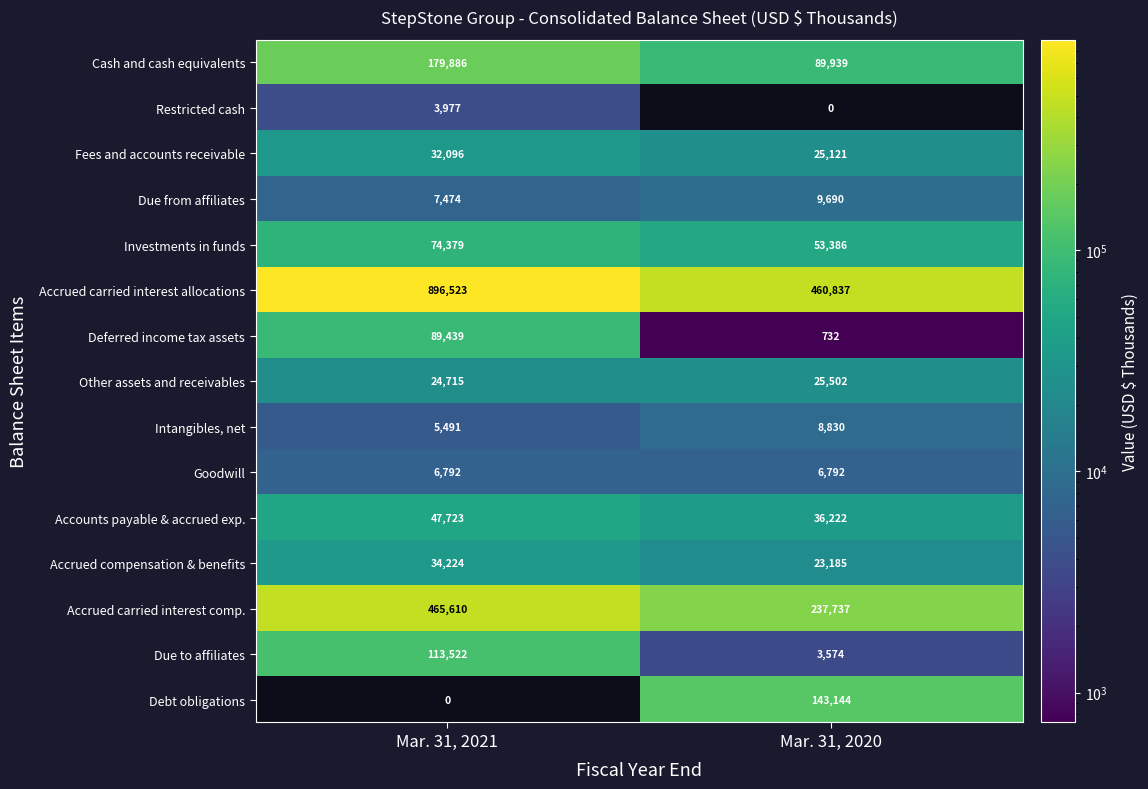

True or false: Goodwill has a value of 4200 at Mar. 31, 2021.

False